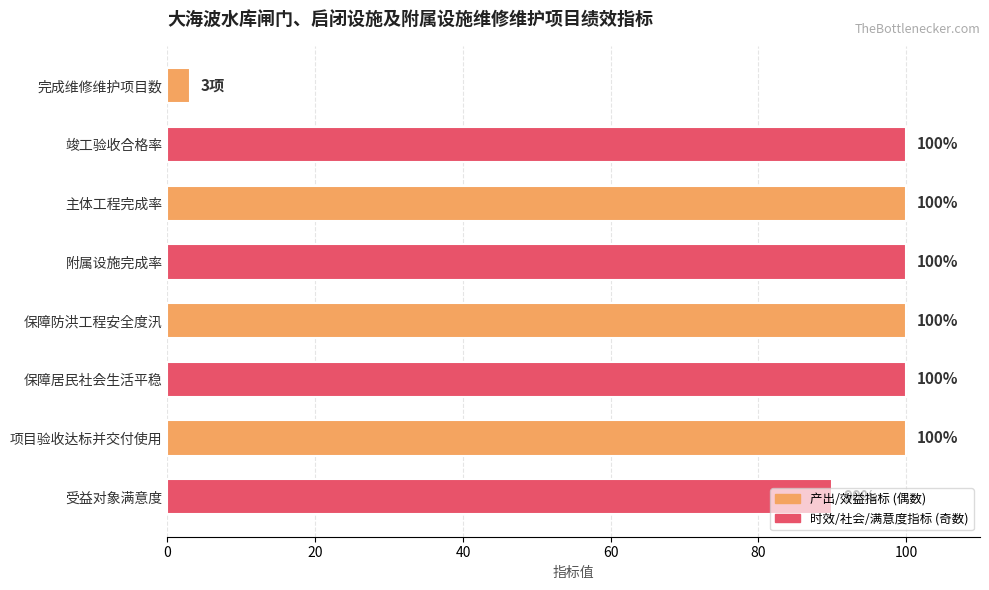

How many bars are there in total?

8